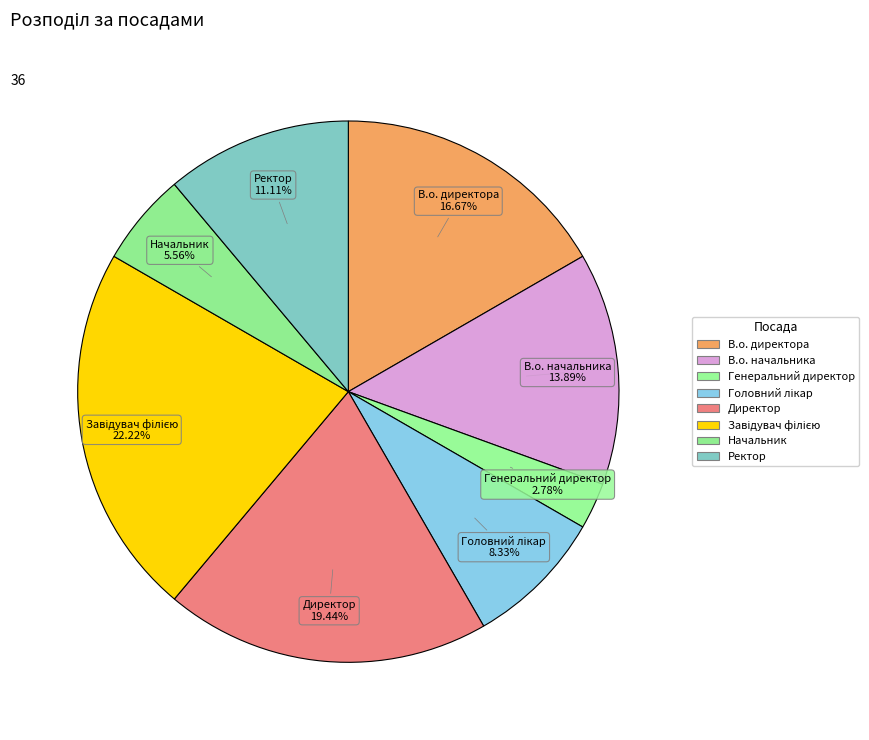

How many segments does this pie chart have?

8